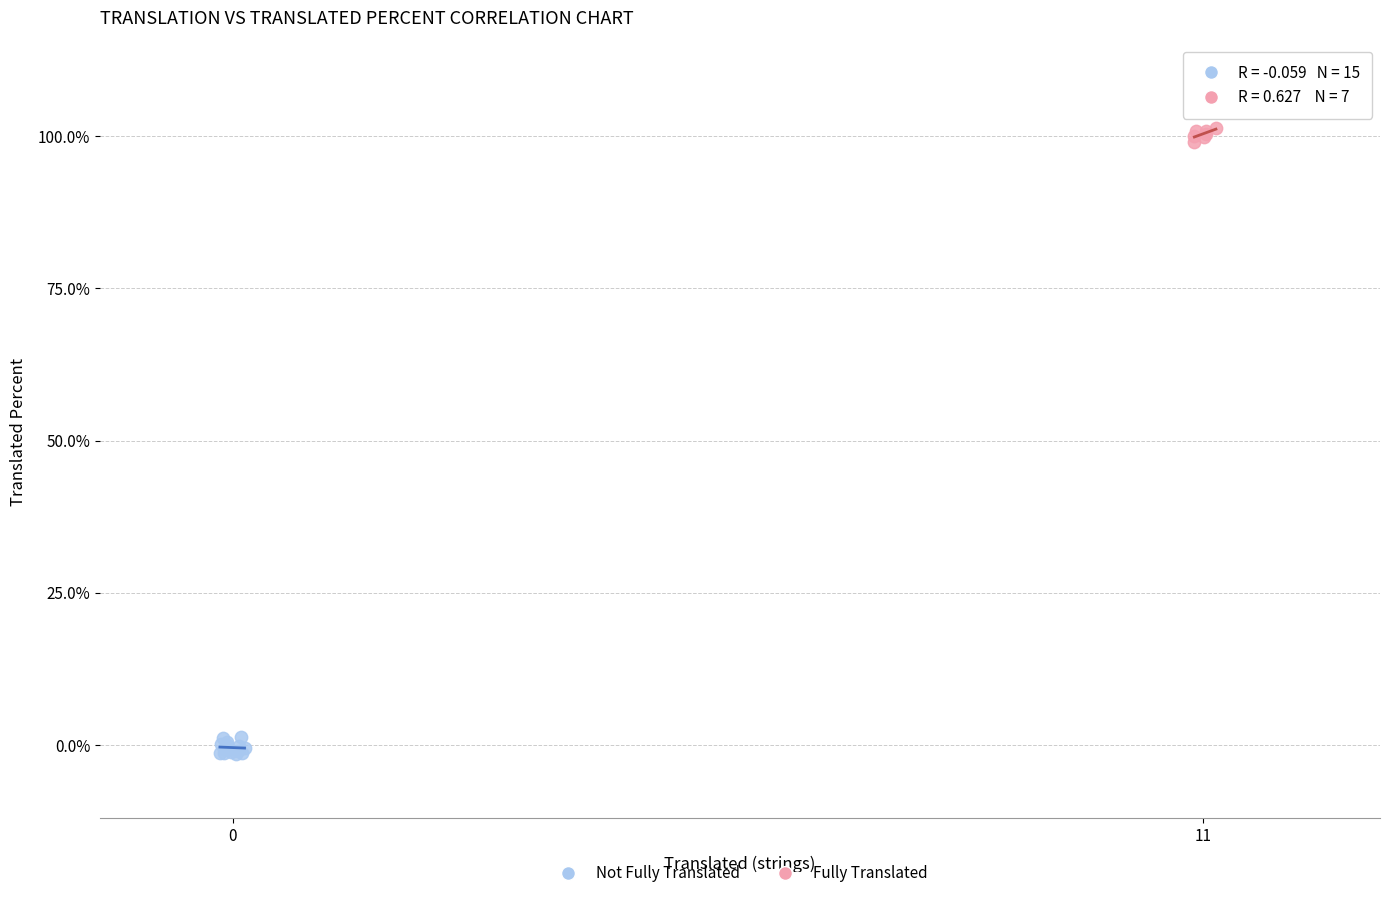

Which series has the largest Y range (max minus min)?

Not Fully Translated